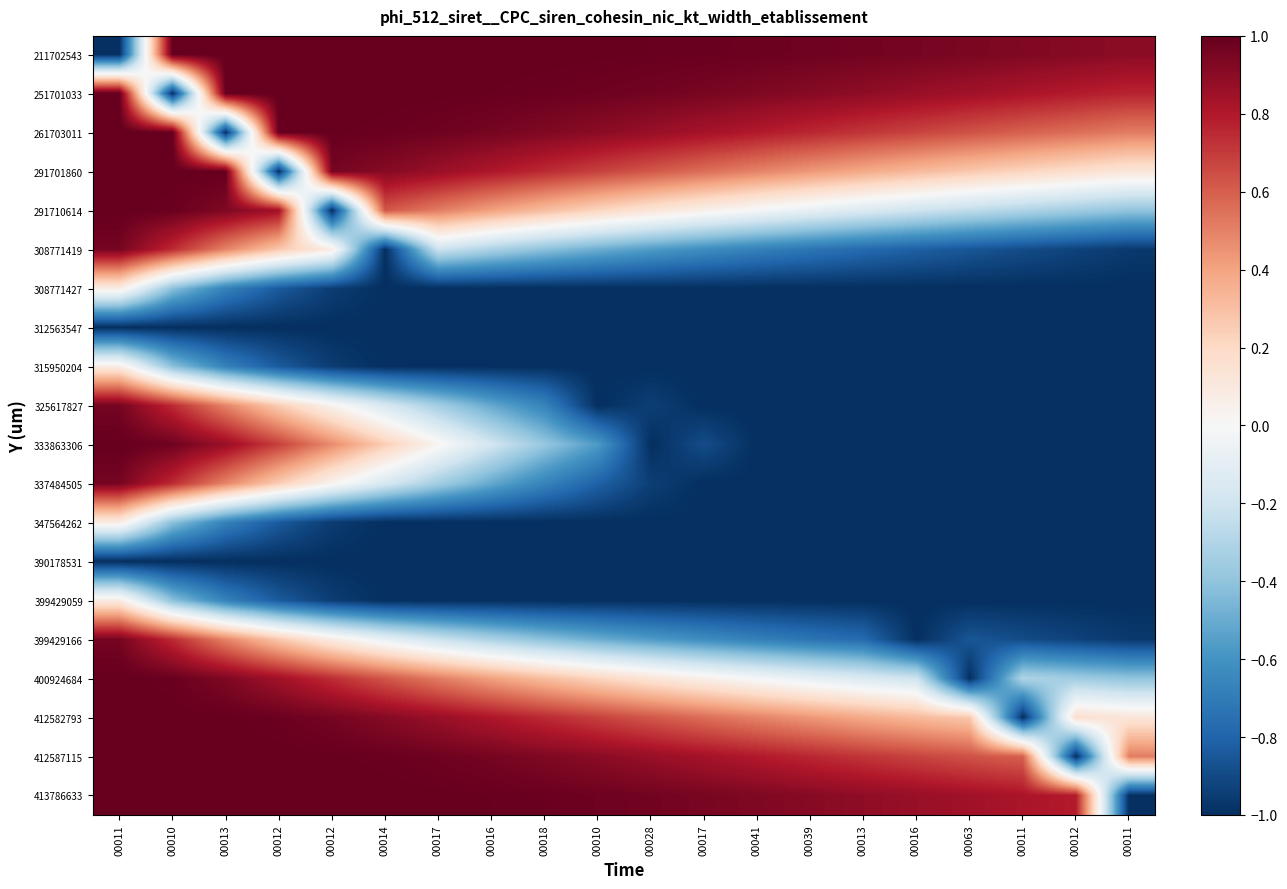

Count the number of categories in the chart.

20